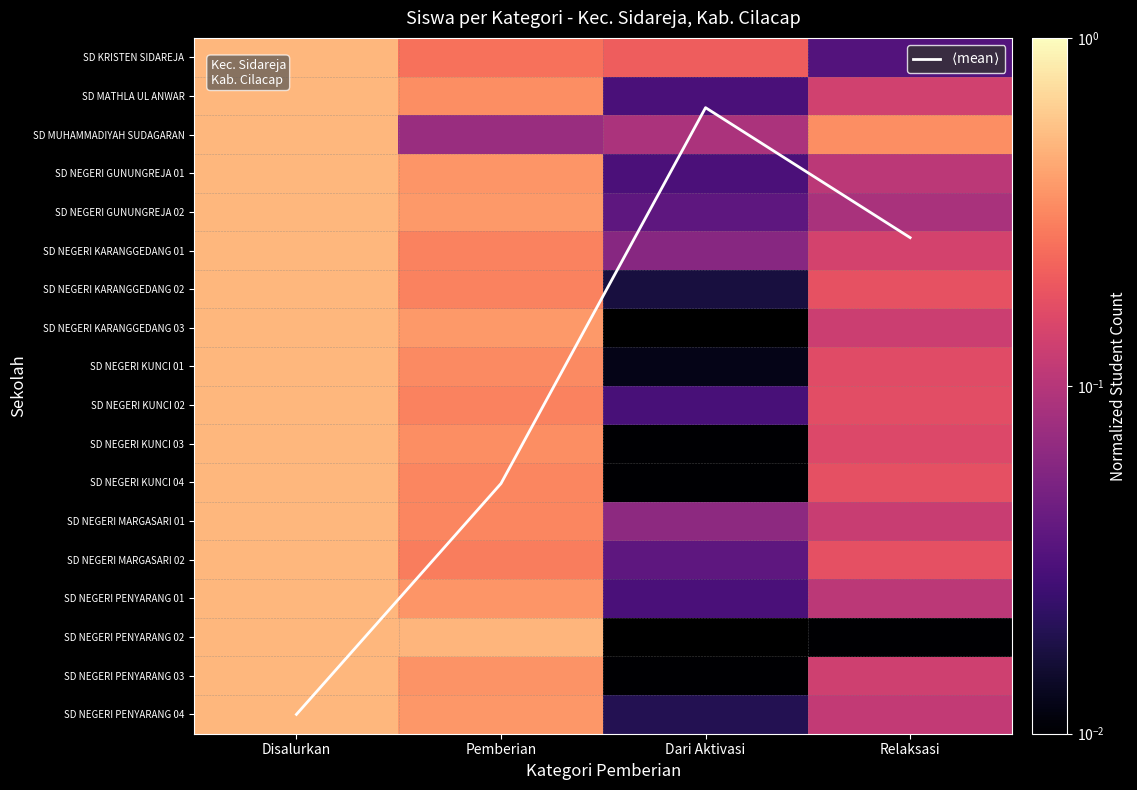

What is the sum of all SD NEGERI GUNUNGREJA 02 values?

1.0